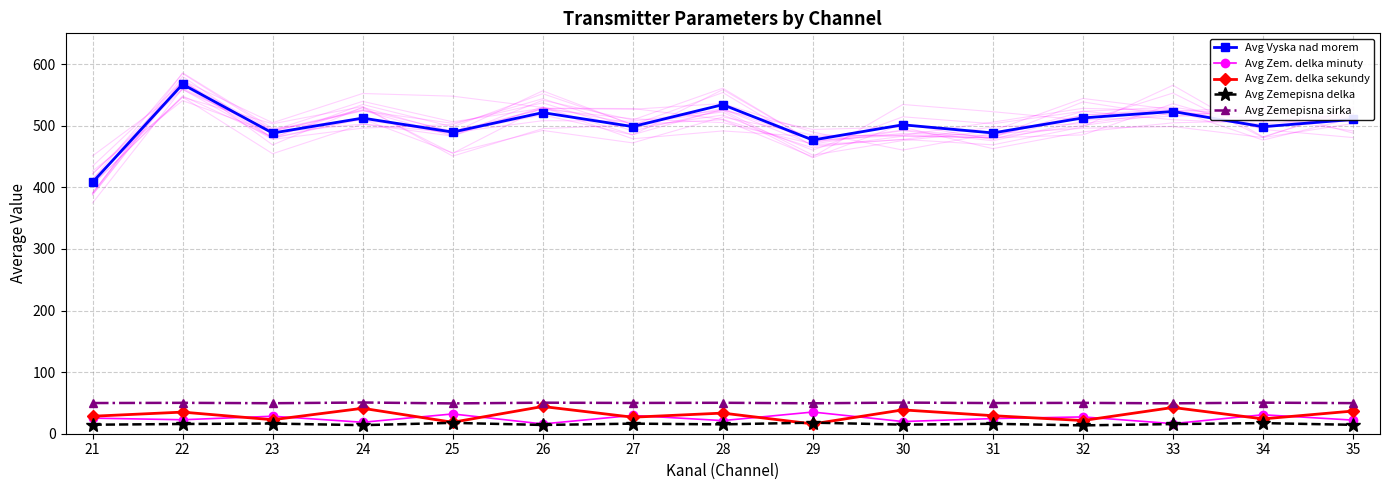

Read the Avg Zemepisna delka value at 34.

17.2